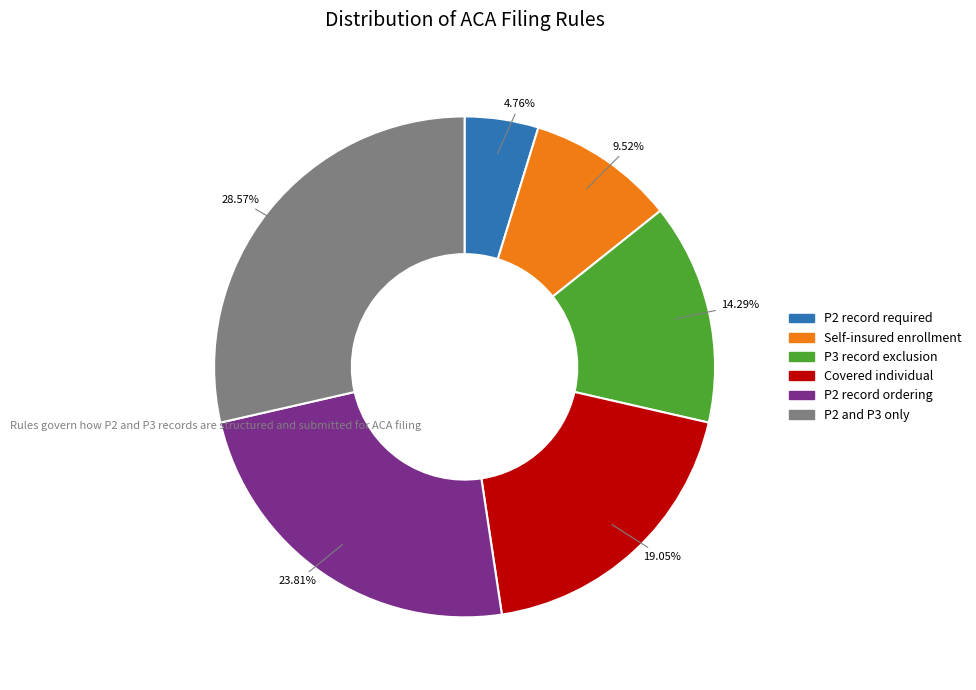

Is there a majority slice in this chart?

No